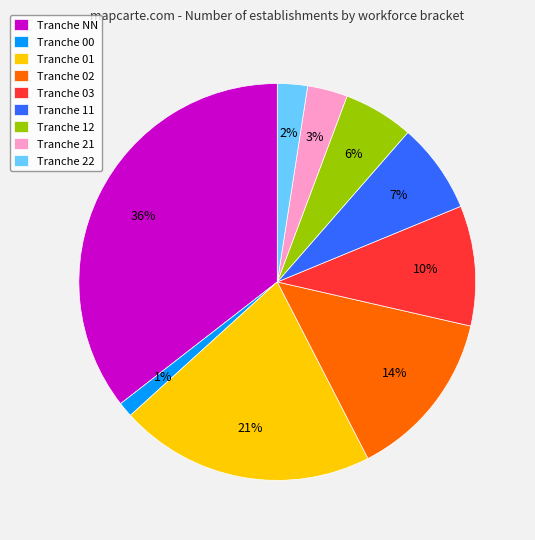

To the nearest percent, what is the combined percentage of Tranche 02 and Tranche 01?

35%